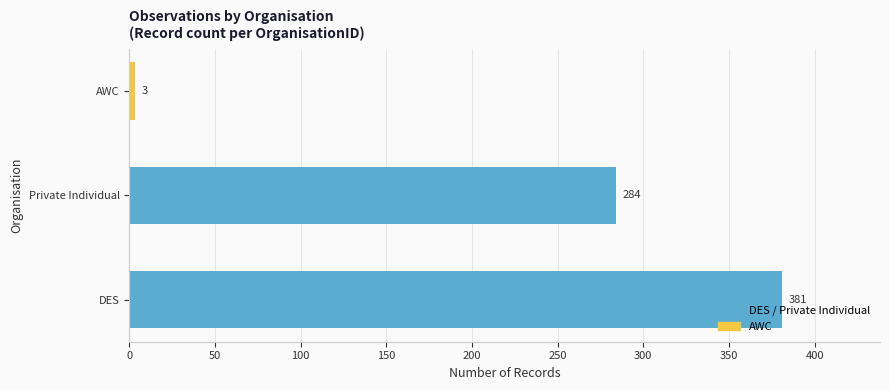

Which has a higher value, DES or Private Individual?

DES